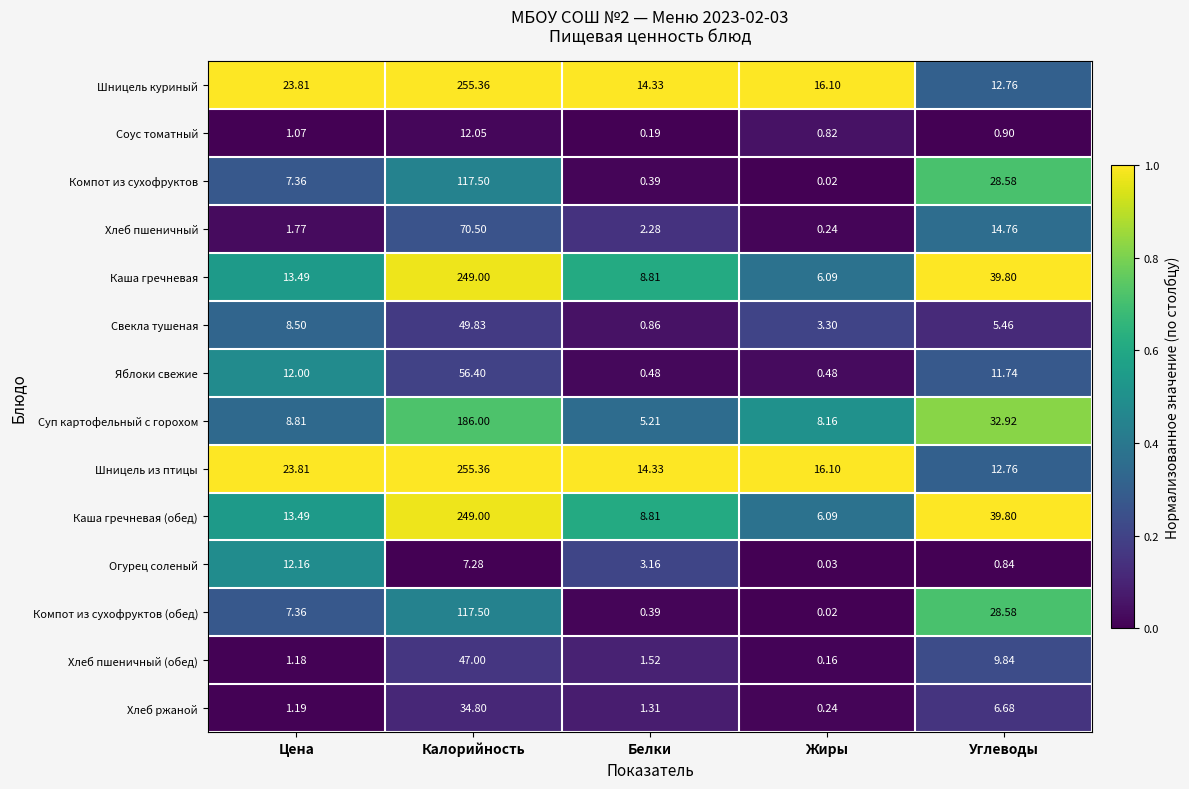

At which category is the sum across all series the highest?

Калорийность